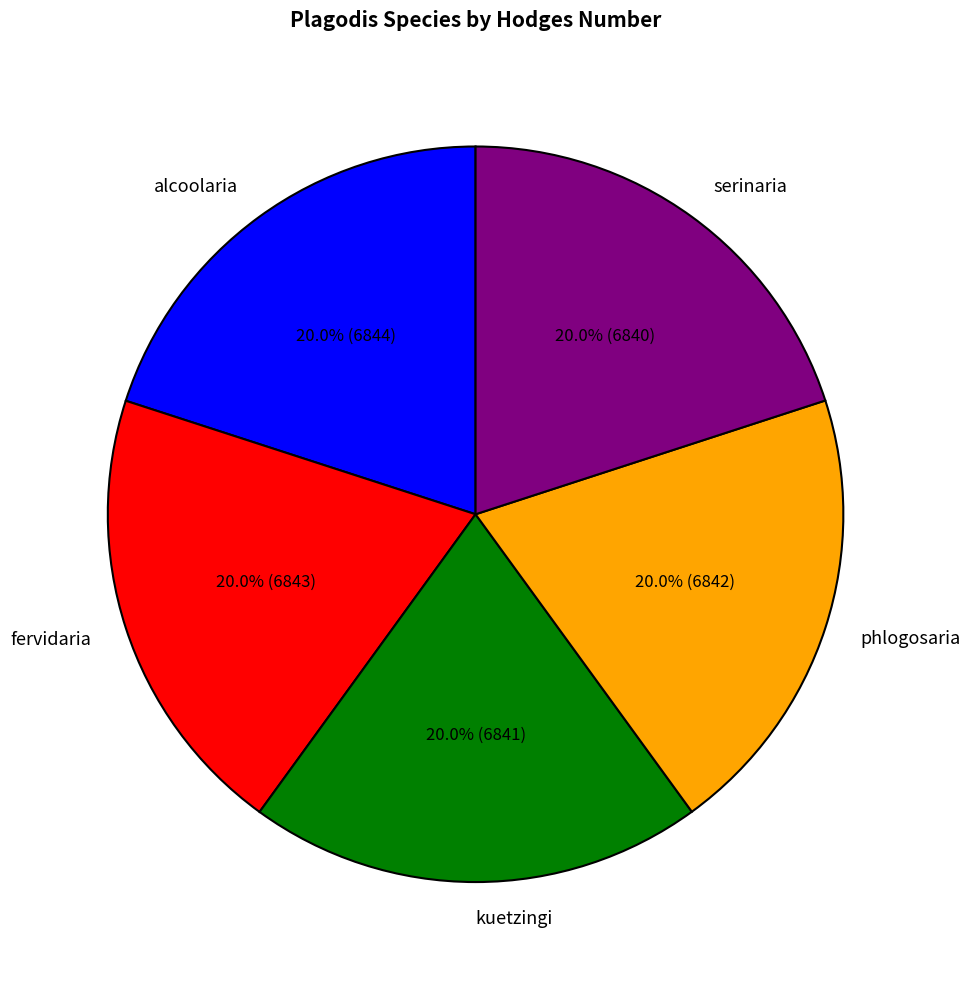

Do kuetzingi and fervidaria together represent more than half of the pie?

No